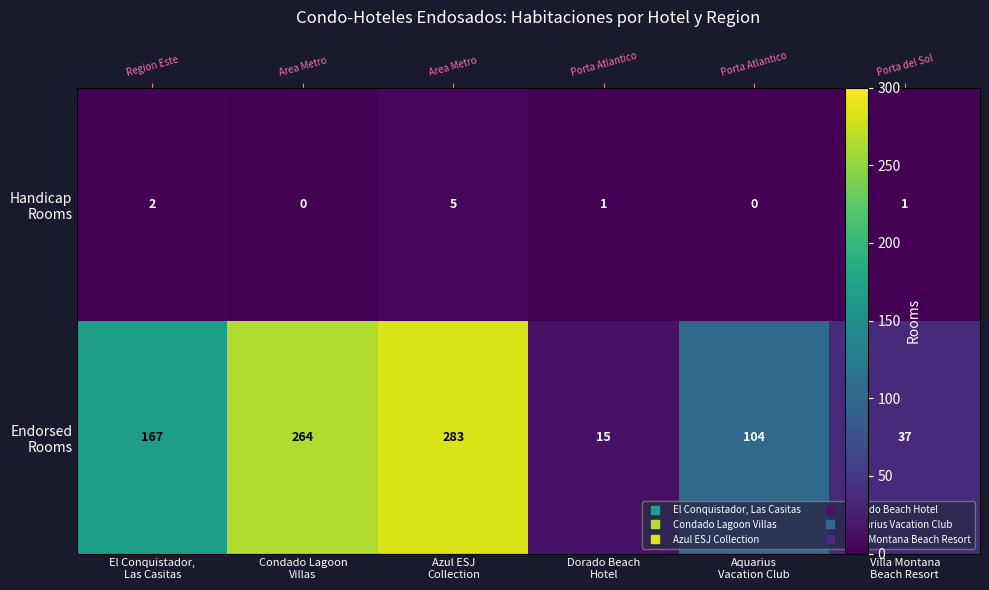

Between Dorado Beach
Hotel and Condado Lagoon
Villas, which is larger?

Dorado Beach
Hotel